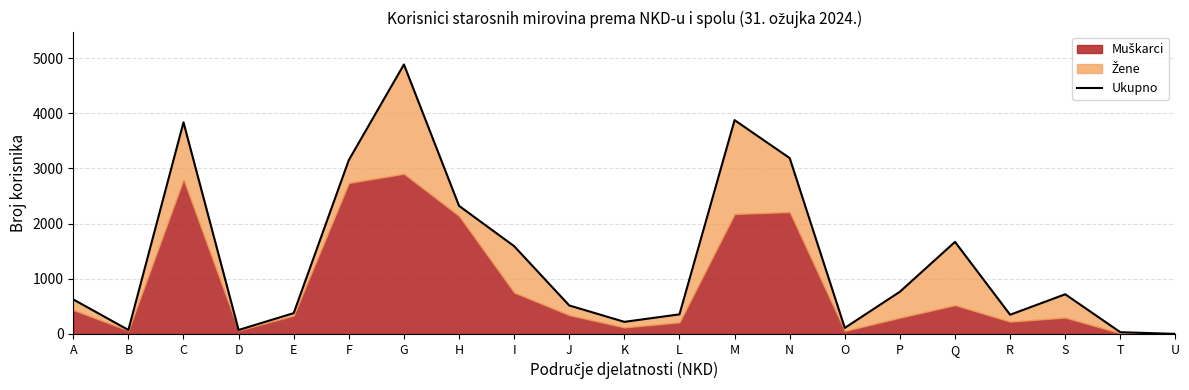

The value at U is 0. True or false?

False